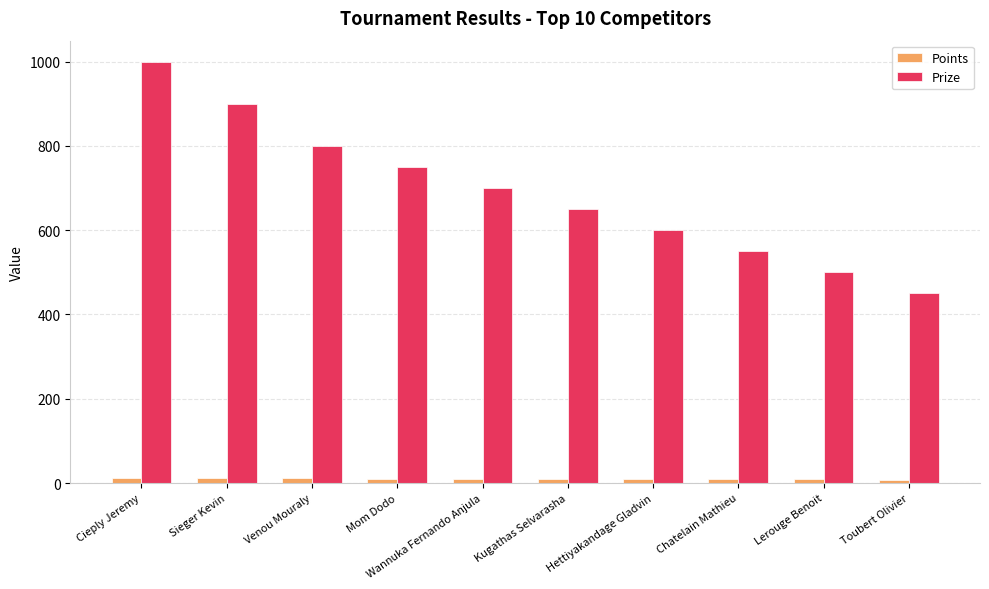

What is the value of the Prize bar at the 6th from the left?

650